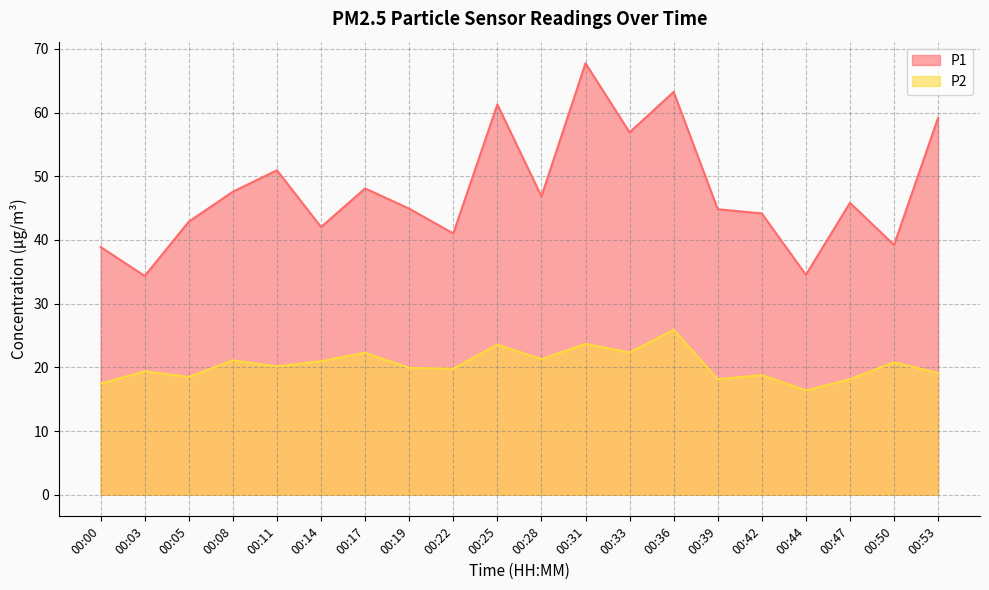

The P2 series shows 9.2 at 00:44. True or false?

False